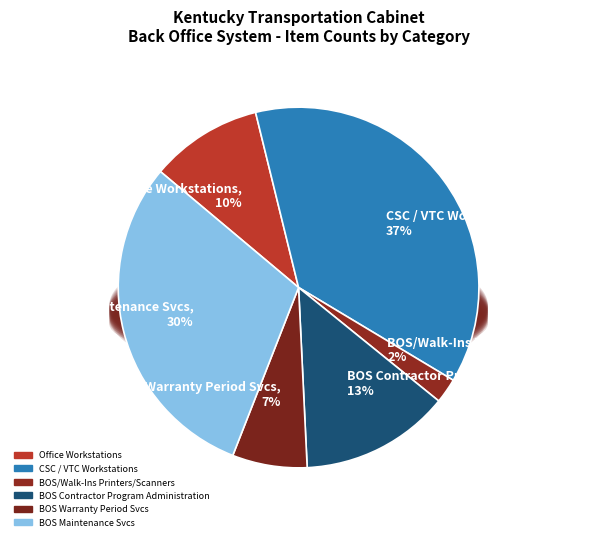

To the nearest percent, what percentage of the pie is BOS Maintenance Svcs?

30%